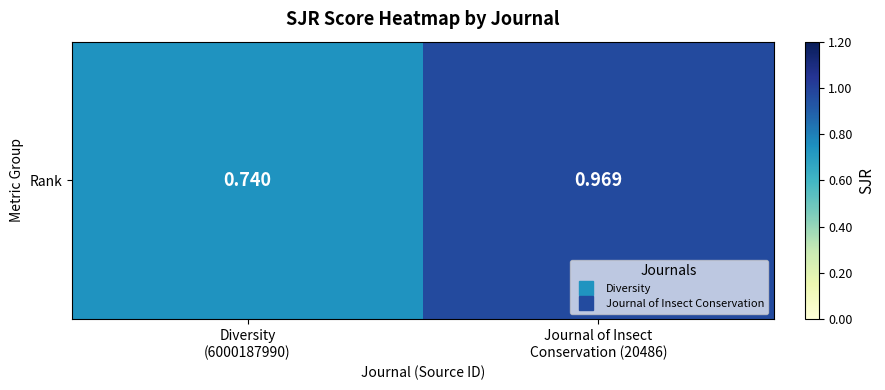

Reading left to right, transcribe all the data shown in this chart.

0.7	1.0